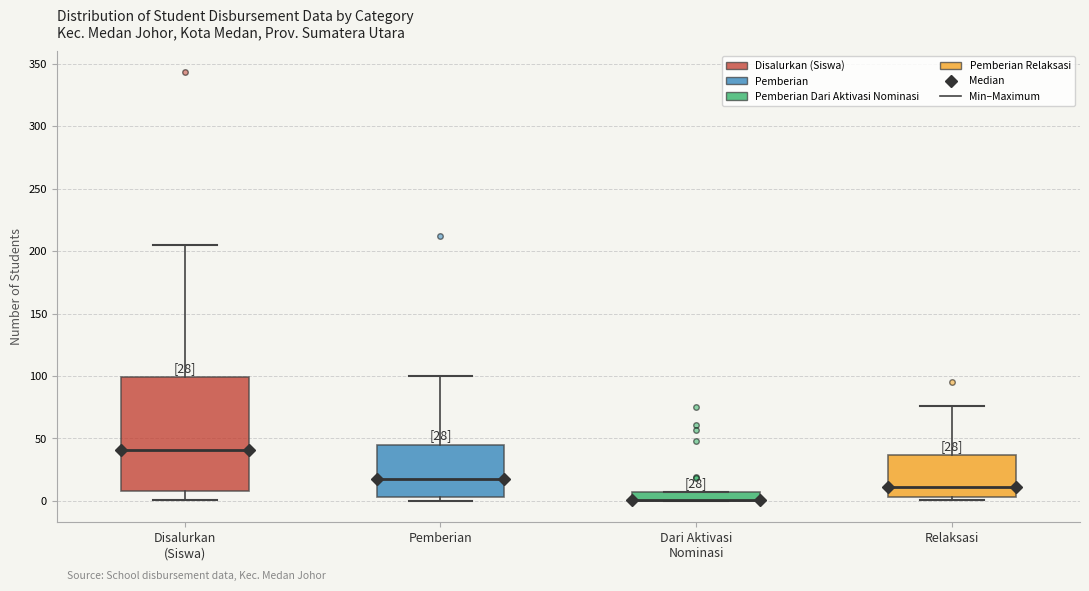

Which box is the tallest, from its lower edge to its upper edge?

Disalurkan (Siswa)